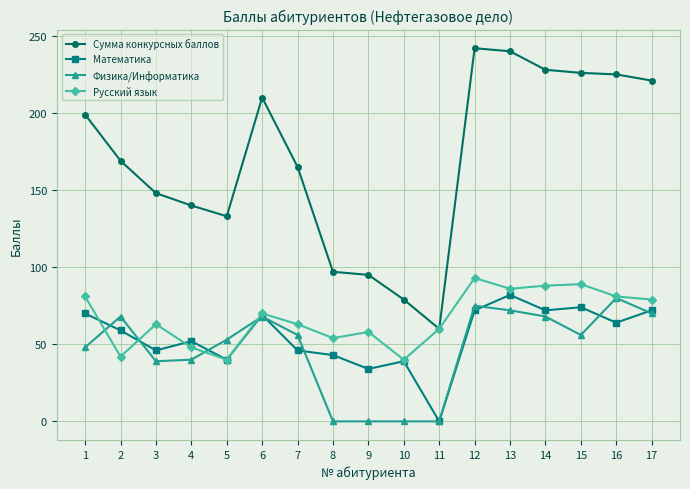

Between 1 and 10, which series saw the biggest shift?

Сумма конкурсных баллов